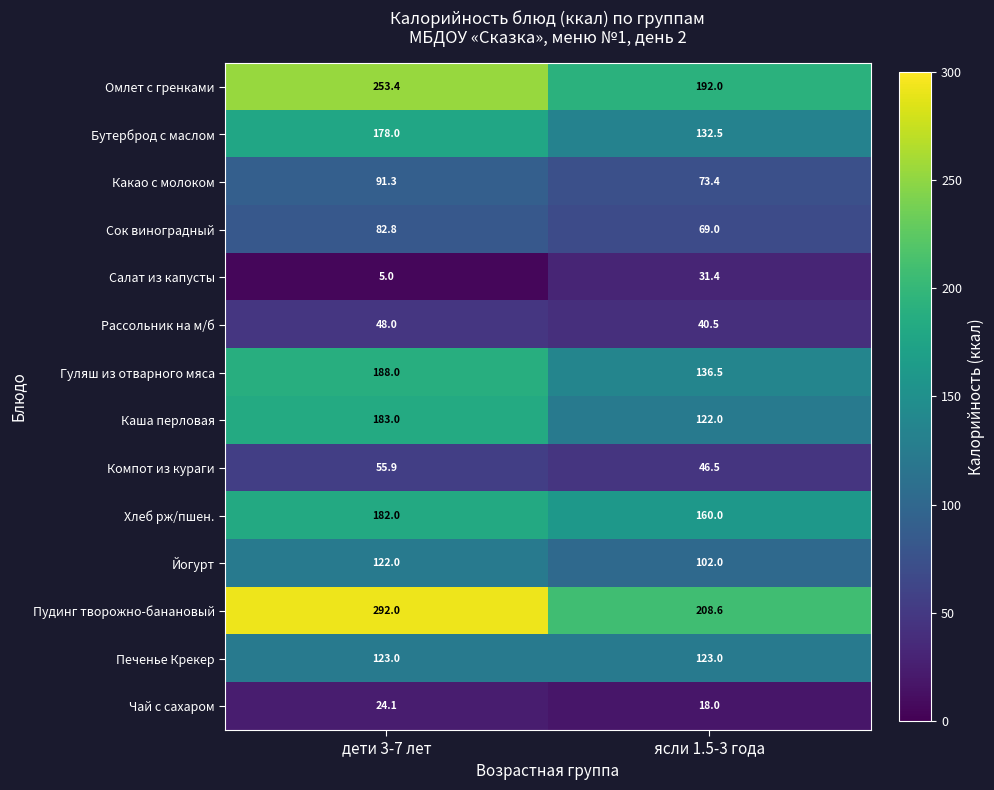

At дети 3-7 лет, list the series in order from smallest to largest.

Салат из капусты, Чай с сахаром, Рассольник на м/б, Компот из кураги, Сок виноградный, Какао с молоком, Йогурт, Печенье Крекер, Бутерброд с маслом, Хлеб рж/пшен., Каша перловая, Гуляш из отварного мяса, Омлет с гренками, Пудинг творожно-банановый